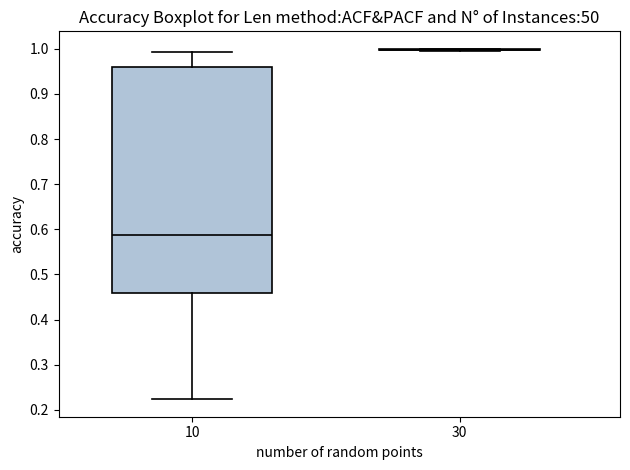

Where is the lower edge of the box at x = 10 on the y-axis? The values are not printed on the chart, so give them approximately, as read against the axis.

0.46